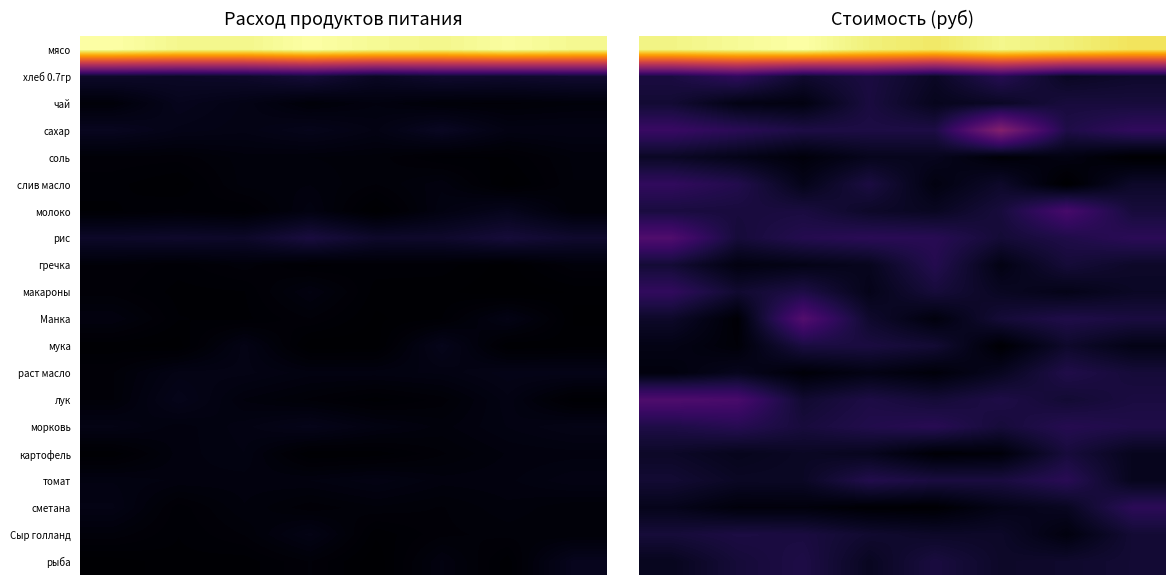

How many values in the мясо series exceed 14856?

4